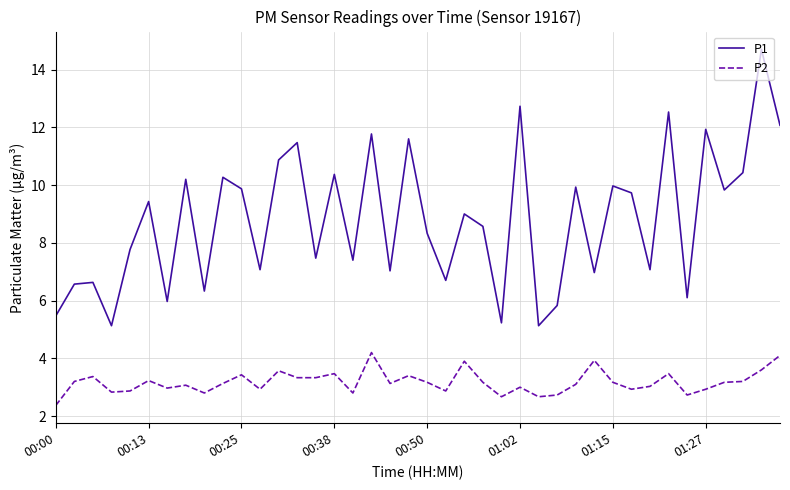

Which series has the widest spread of values?

P1